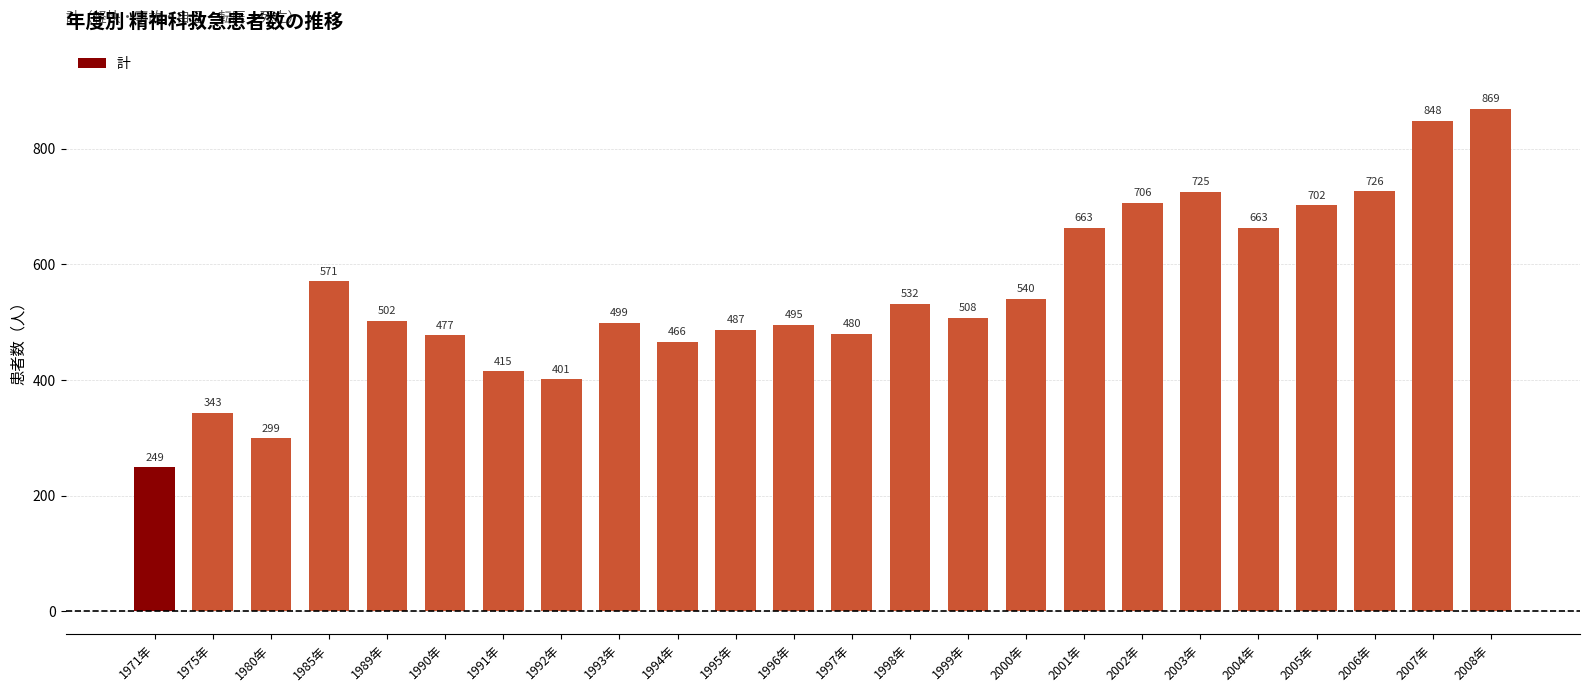

What is the value of the 15th bar from the left?

508